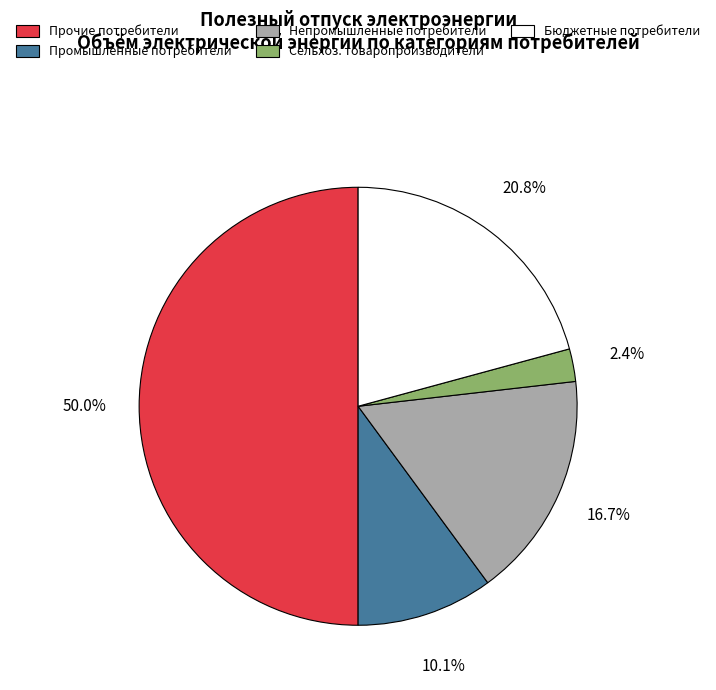

How many segments does this pie chart have?

5